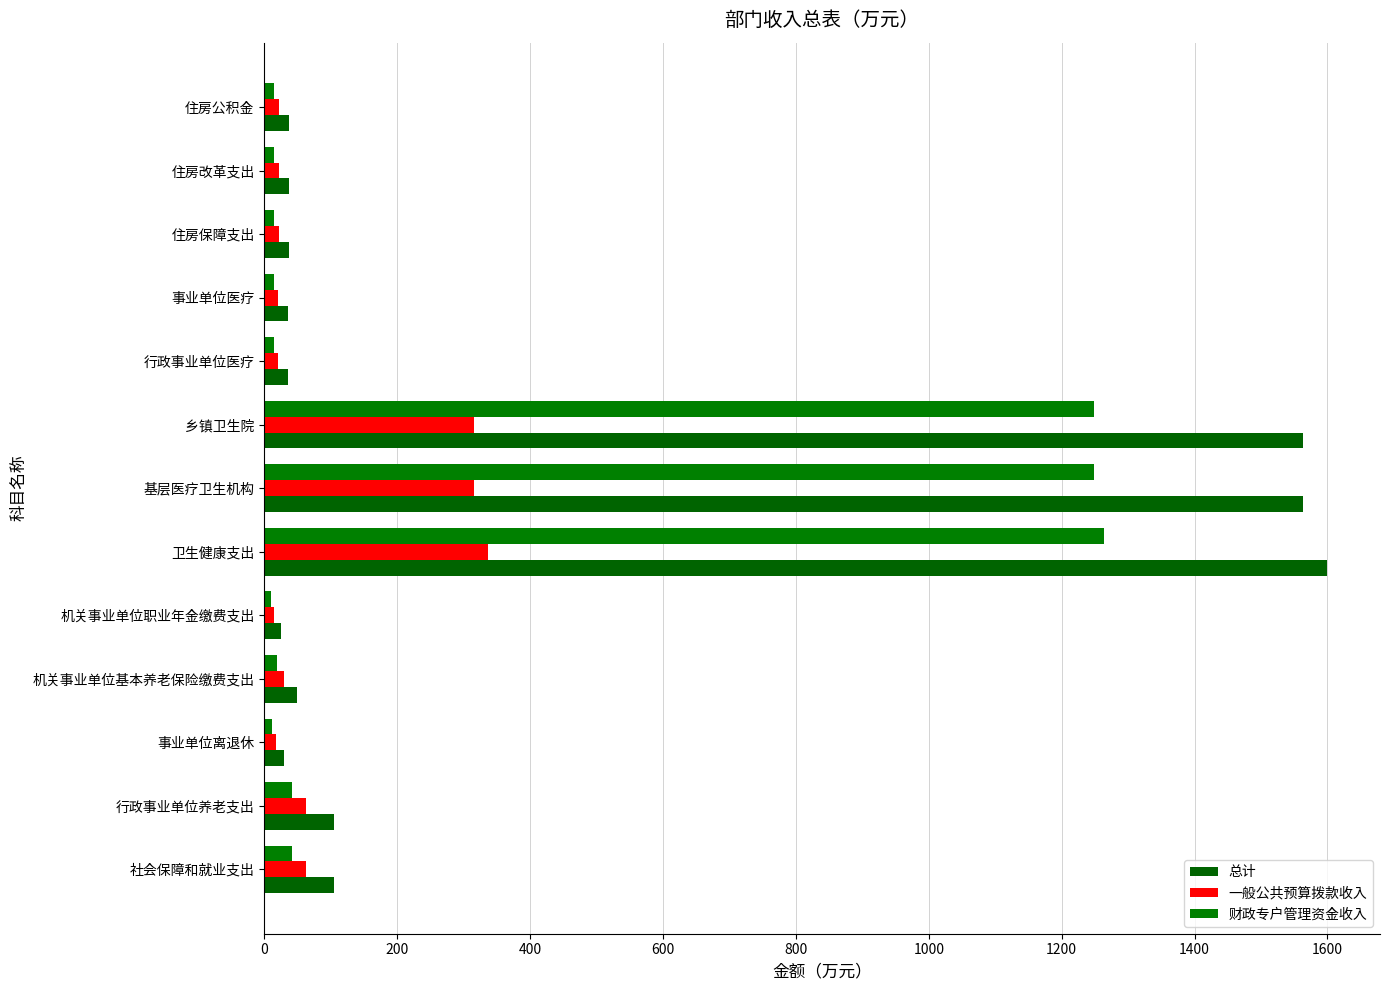

What is the maximum value shown in the chart?

1599.1